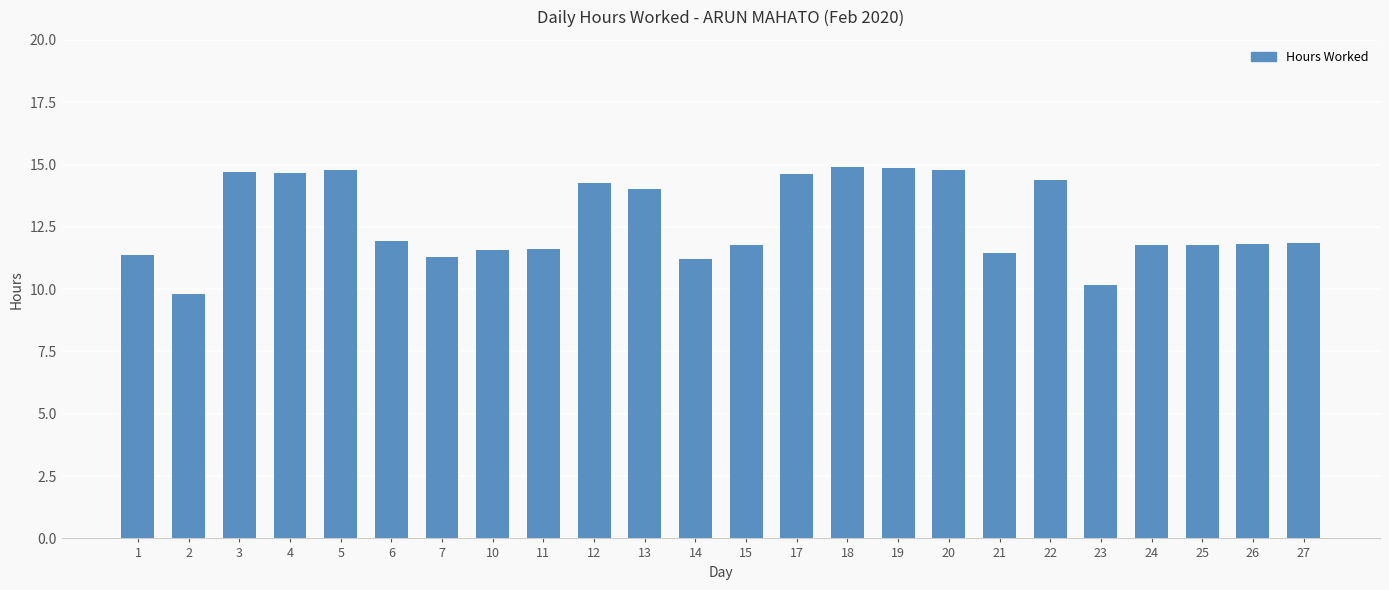

Which category has the lowest value across all series?

2